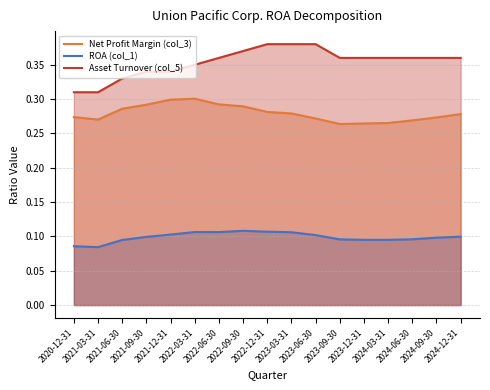

Which category has the highest value across all series?

2022-12-31